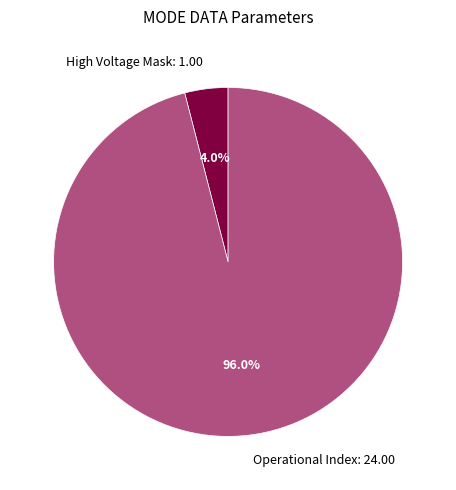

What is the largest slice in the pie chart?

Operational Index: 24.00